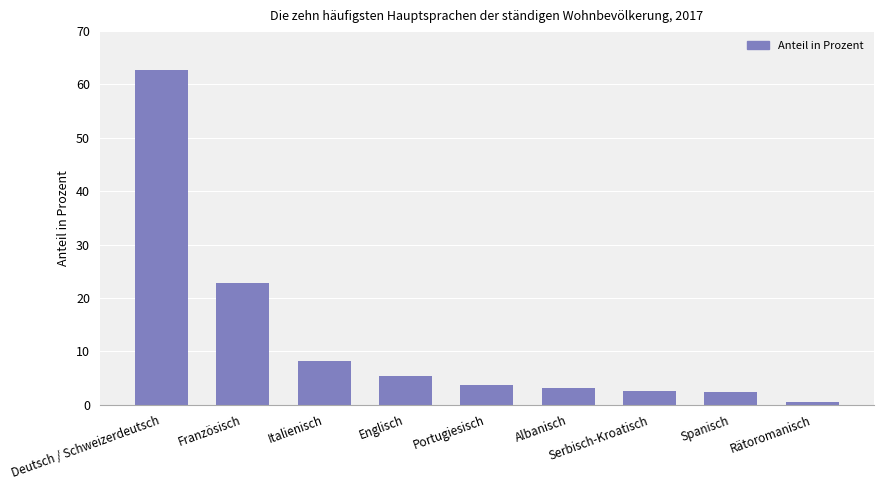

The value at Albanisch is 3.2. True or false?

True